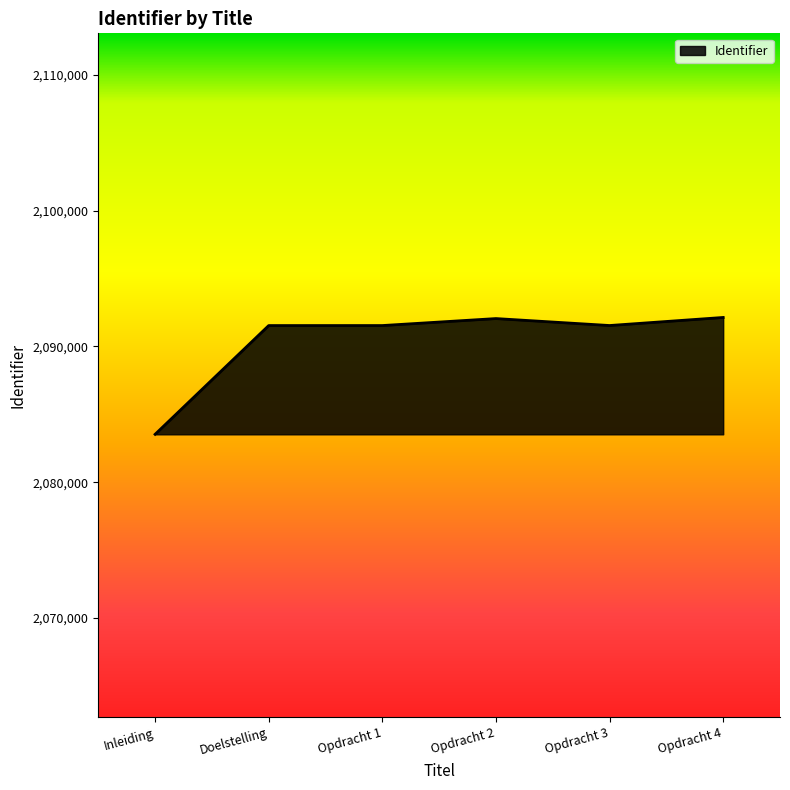

How many lines are shown in the chart?

1